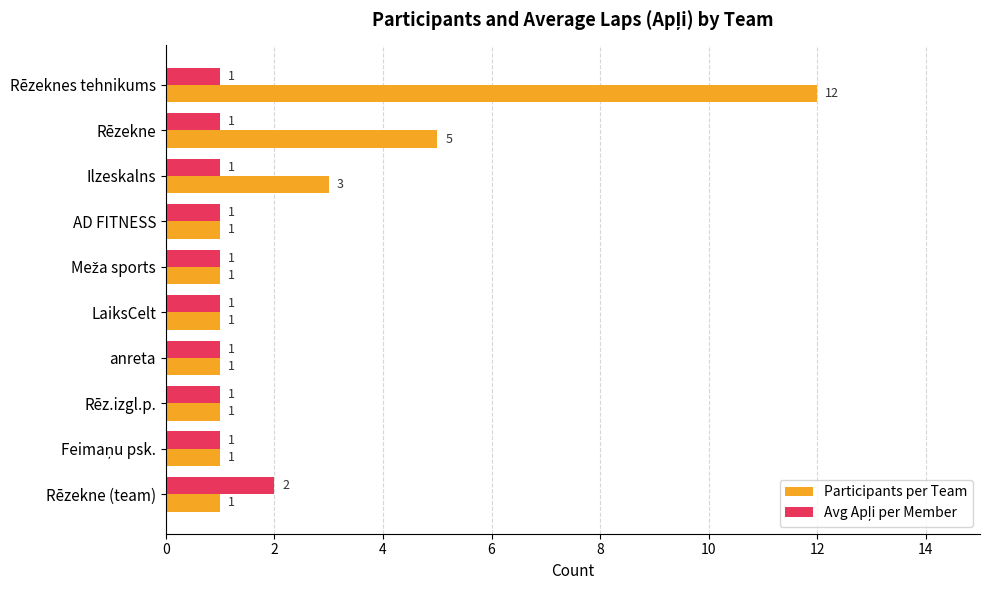

Where is Participants per Team nearest to the value 6?

Rēzekne